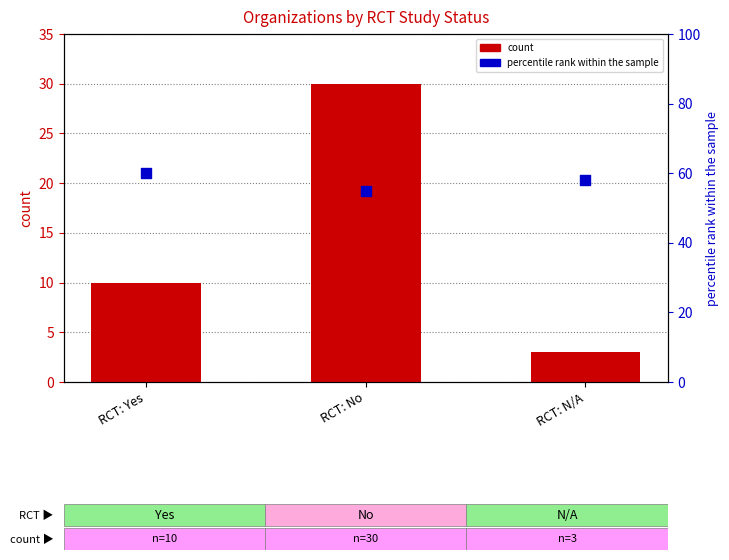

Is the value of count at RCT: No greater than the value of percentile rank within the sample at RCT: Yes?

No